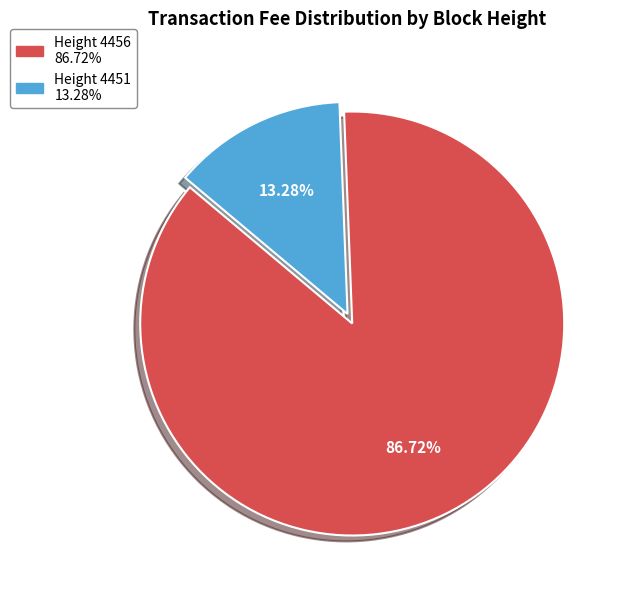

Is there any slice that represents more than half of the pie?

Yes